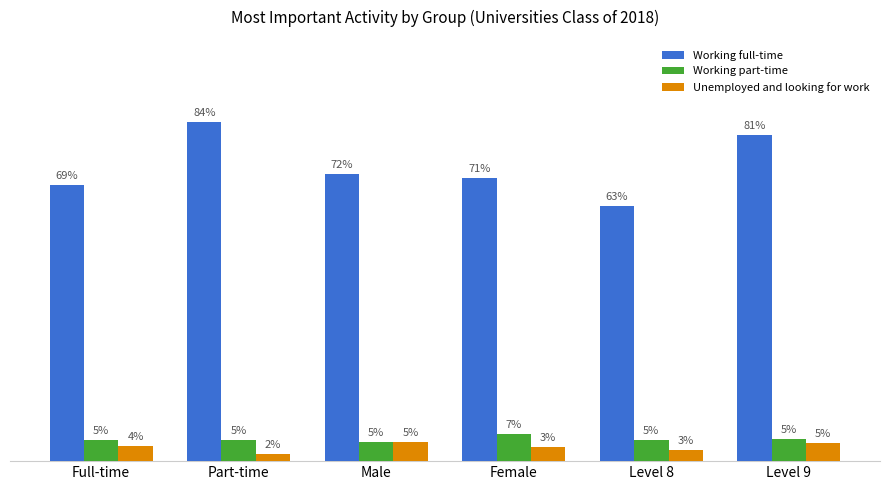

Are the bars grouped side by side (vs. stacked)?

Yes